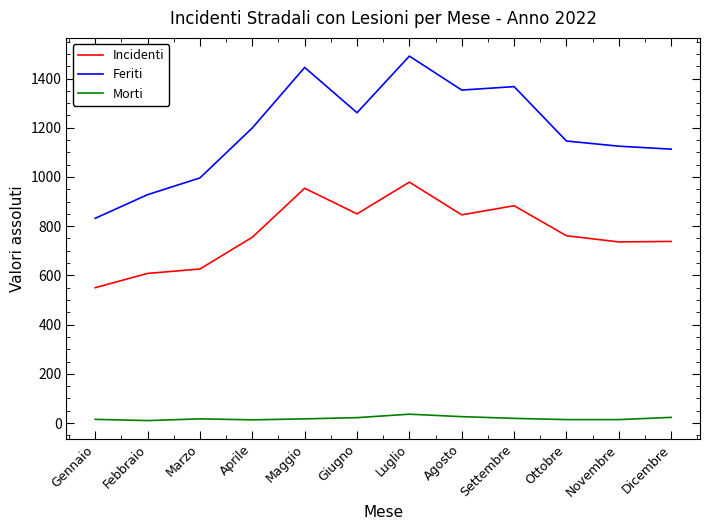

What is the greatest value displayed?

1491